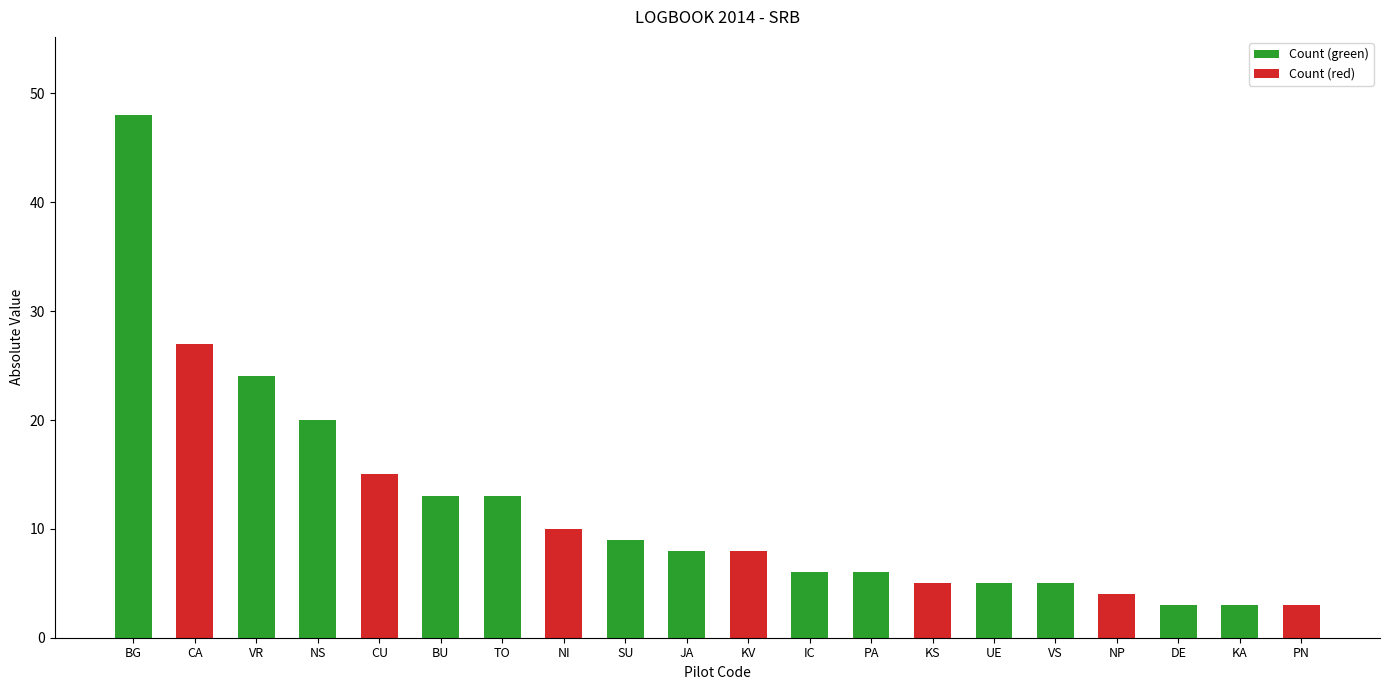

At which category does the chart reach its peak across all series?

BG